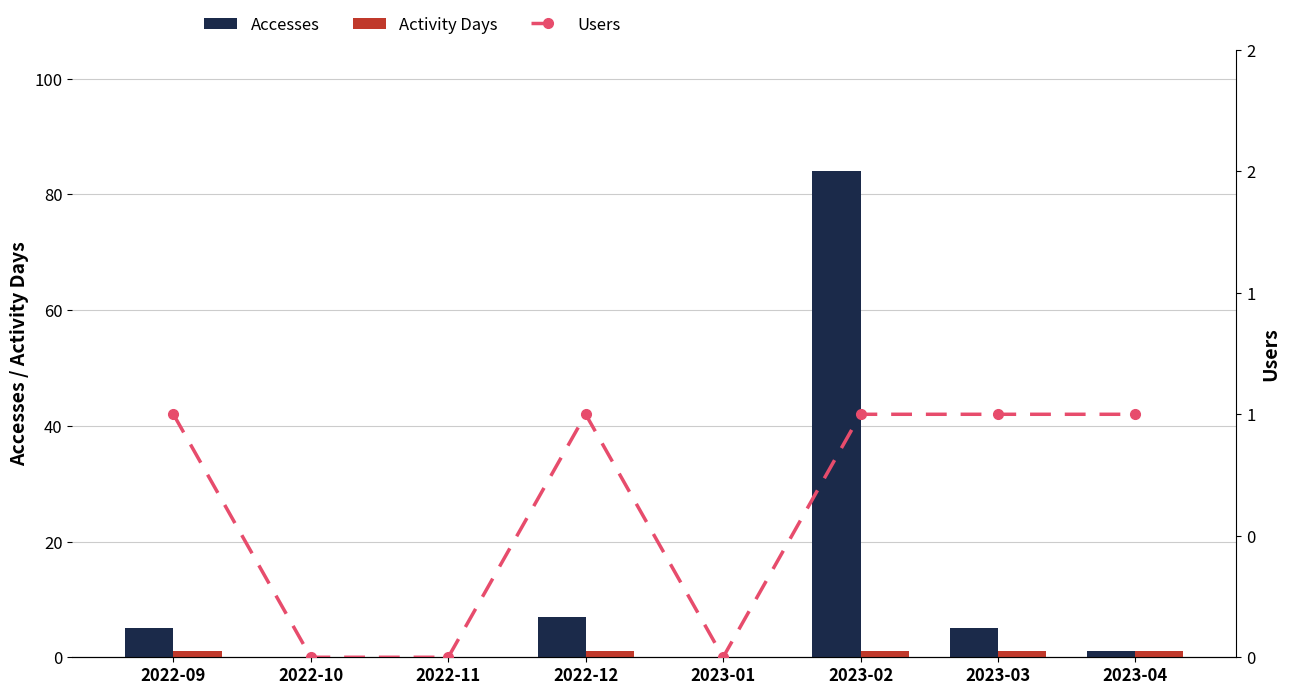

What position from the right is 2022-12?

5